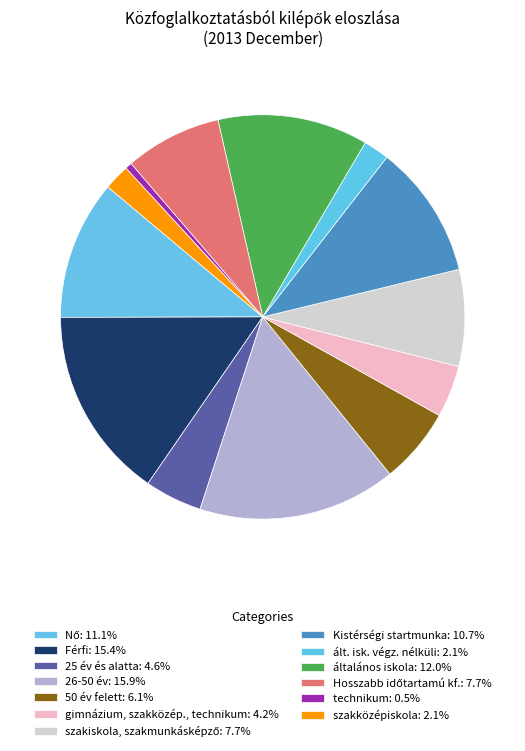

Which category has the smallest portion of the pie?

technikum